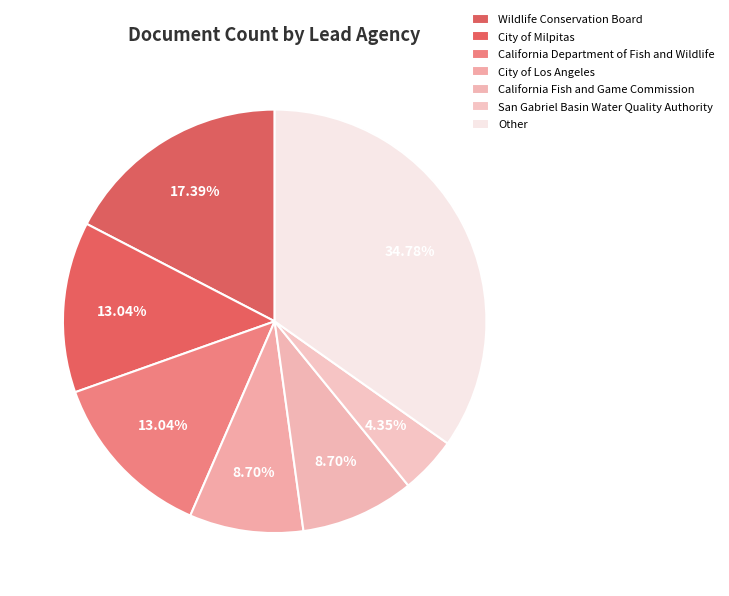

Count the number of slices in the pie.

7